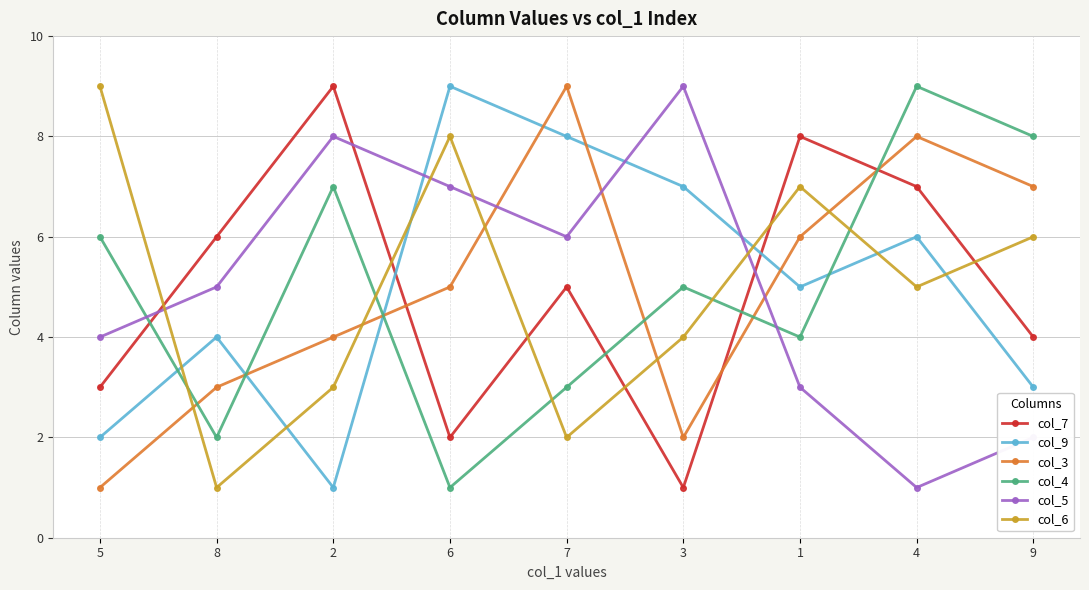

What is the value of the col_4 point at the 2nd from the left?

2